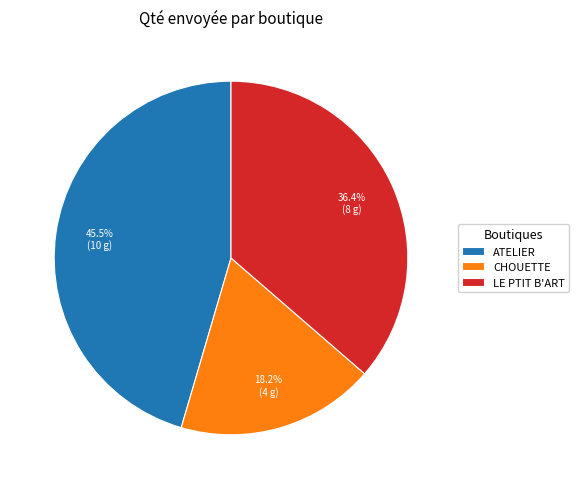

Is there a majority slice in this chart?

No